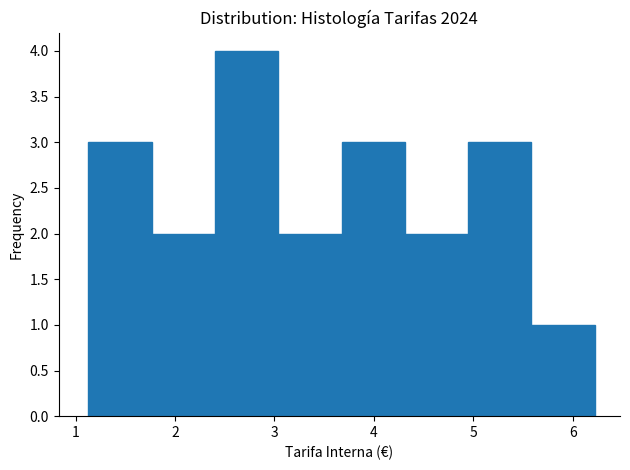

Which range on the x-axis has the tallest bar?

2.4 to 3.0